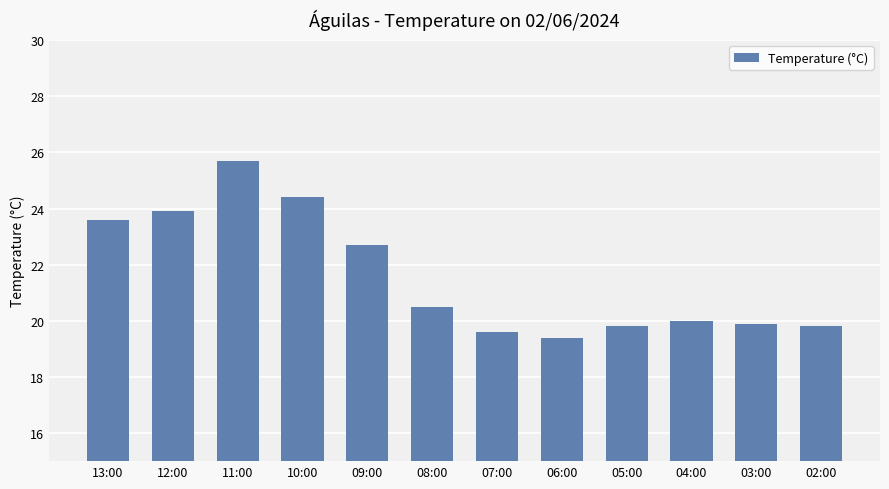

Are the bars horizontal?

No